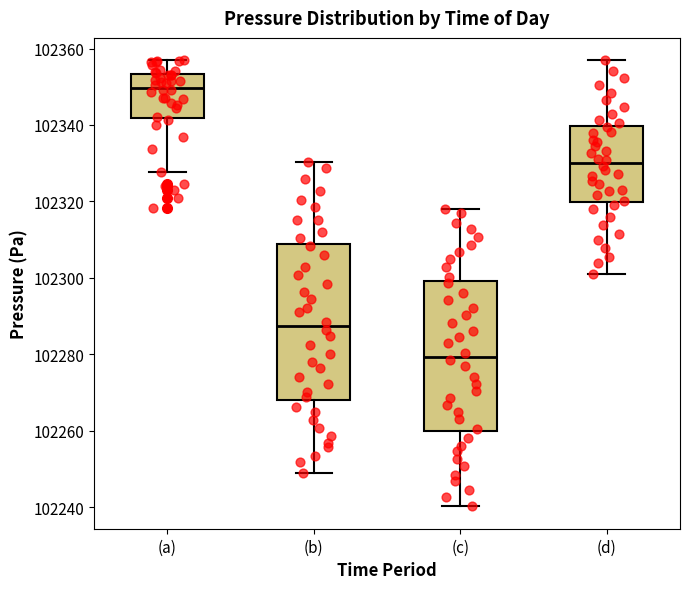

Reading left to right, read every box against the y-axis: the position of its median line, the range the box covers, and the ends of its whiskers. The values are not printed on the chart, so give them approximately, as read against the axis.

(a): median 102350, box 102342 to 102354, whiskers 102328 to 102356
(b): median 102288, box 102268 to 102308, whiskers 102250 to 102330
(c): median 102280, box 102260 to 102300, whiskers 102240 to 102318
(d): median 102330, box 102320 to 102340, whiskers 102302 to 102356